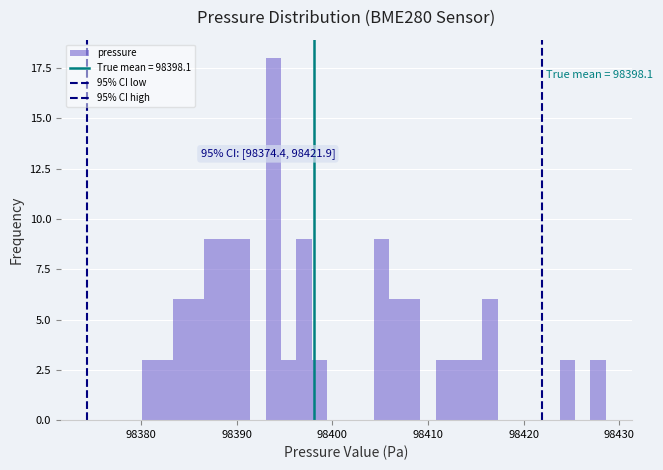

Read against the x-axis, roughly where is the centre of the tallest bar?

98394